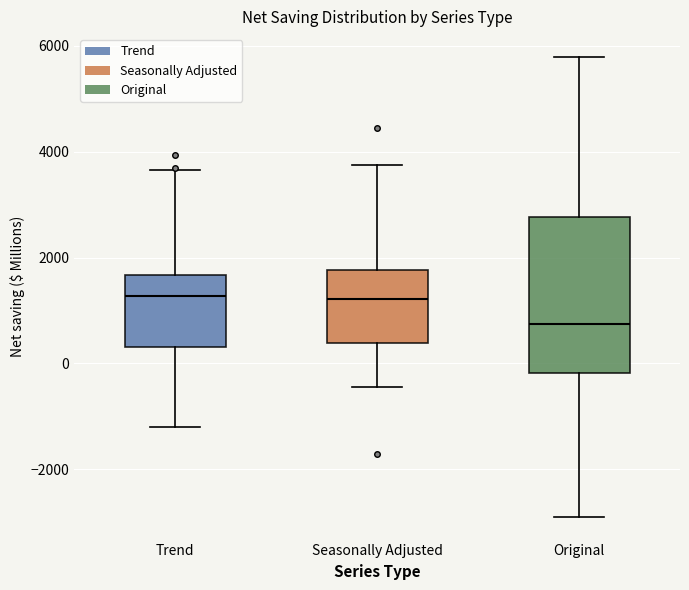

Where does the lower whisker of the box for Trend end on the y-axis? The values are not printed on the chart, so give them approximately, as read against the axis.

-1200